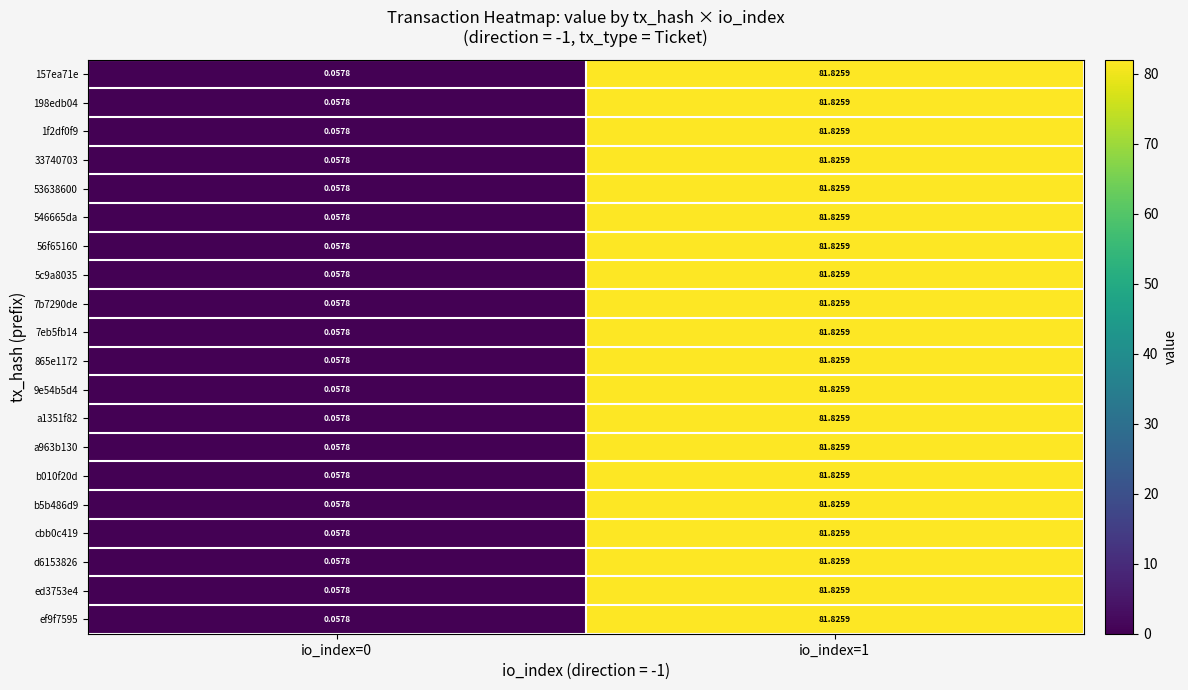

What is the maximum value shown in the chart?

81.8